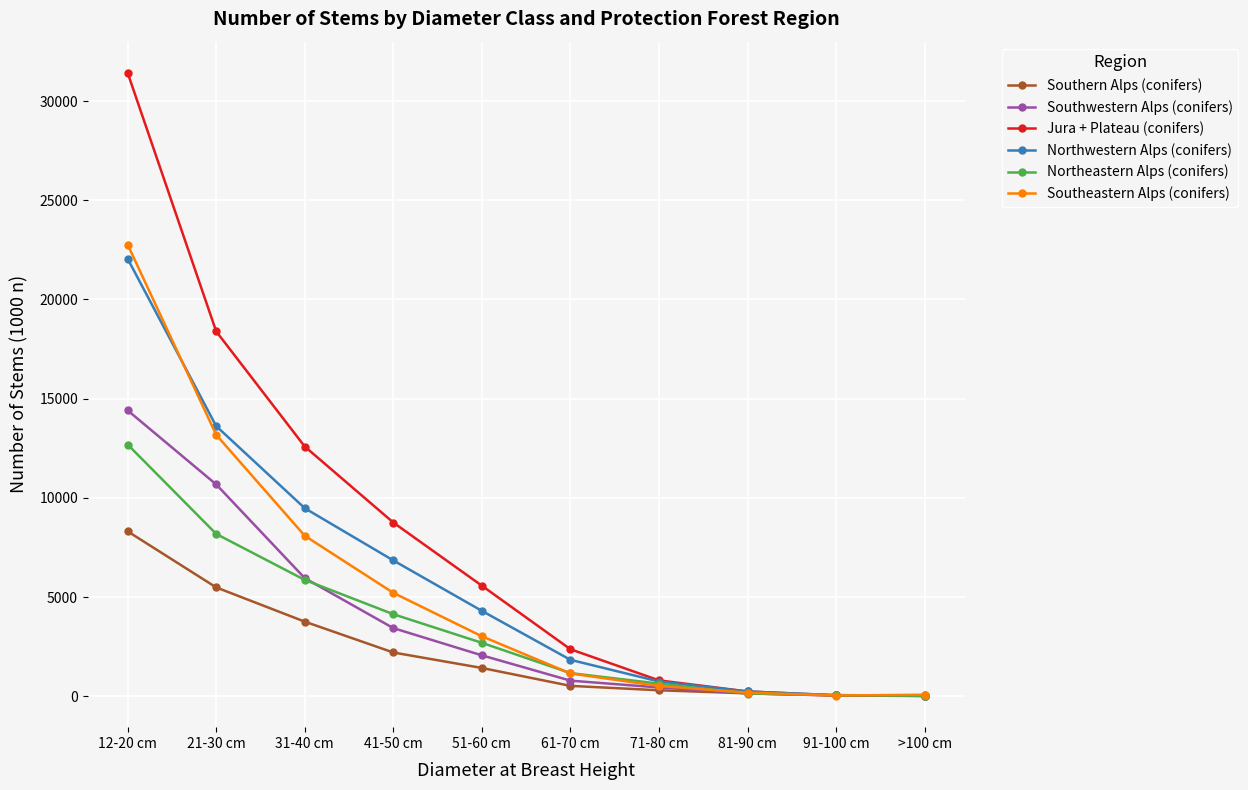

What is the difference between the Northeastern Alps (conifers) values at 21-30 cm and 51-60 cm?

5488